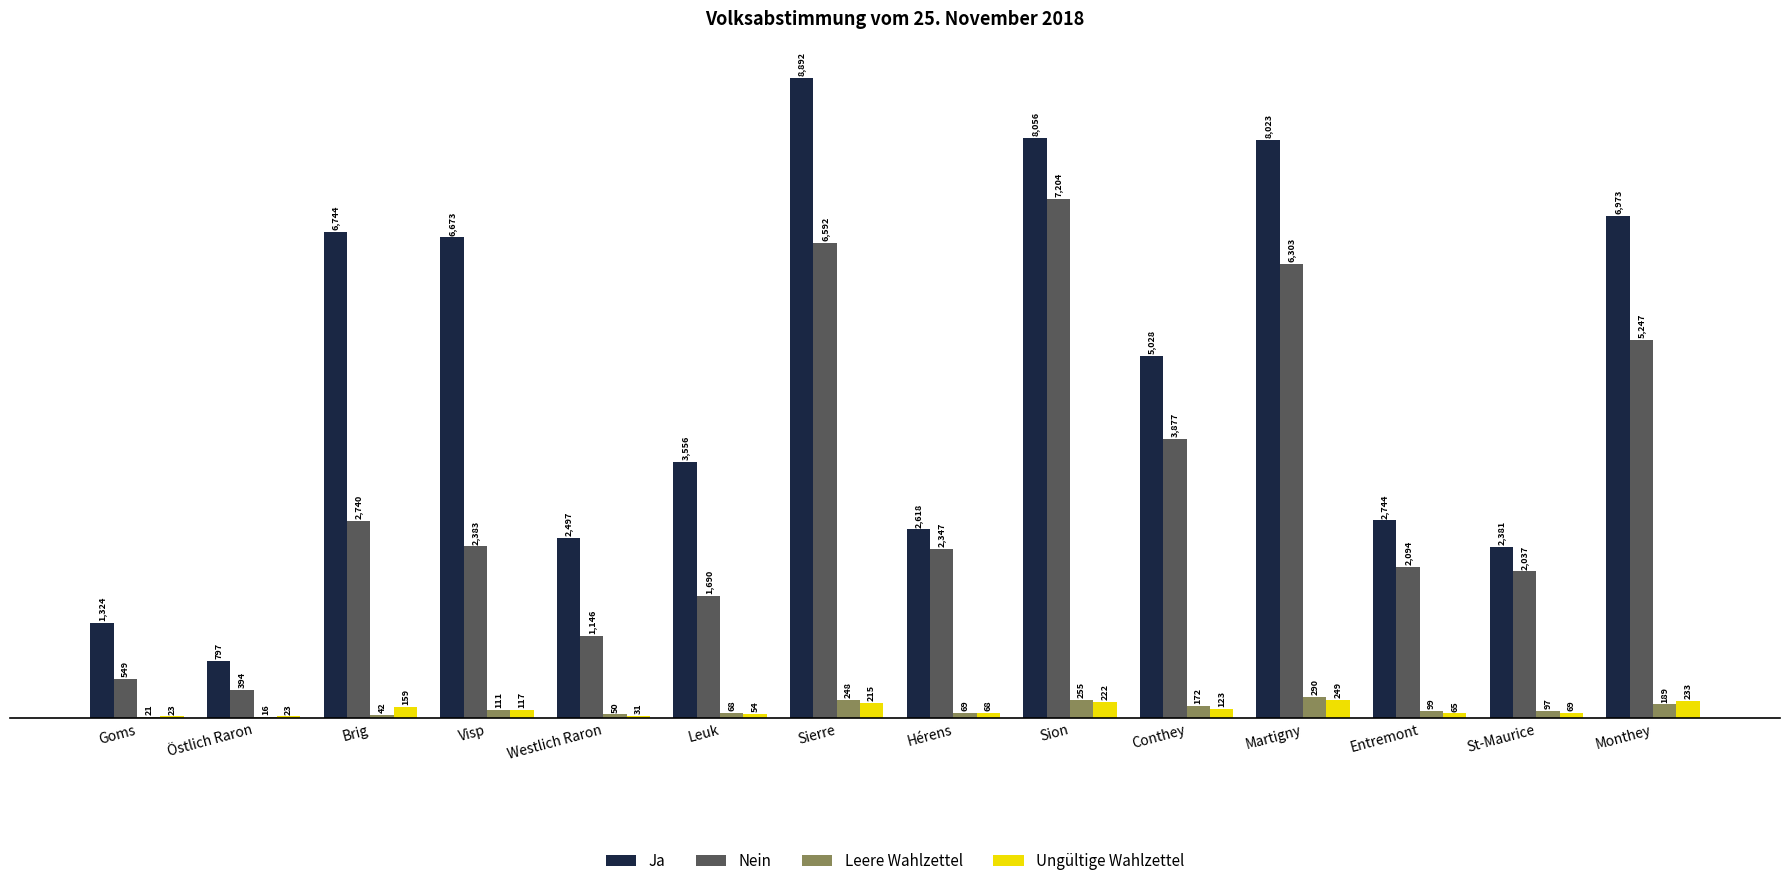

What is the maximum value shown in the chart?

8892